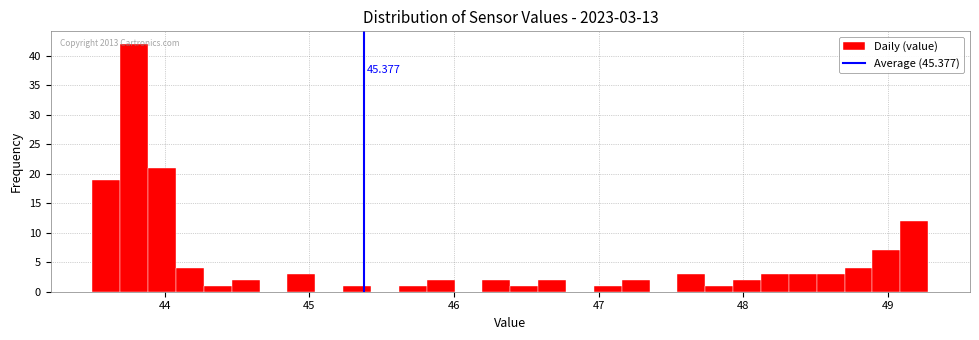

Around what value on the x-axis is the tallest bar? Give the approximate position of its centre, as read against the axis.

43.8